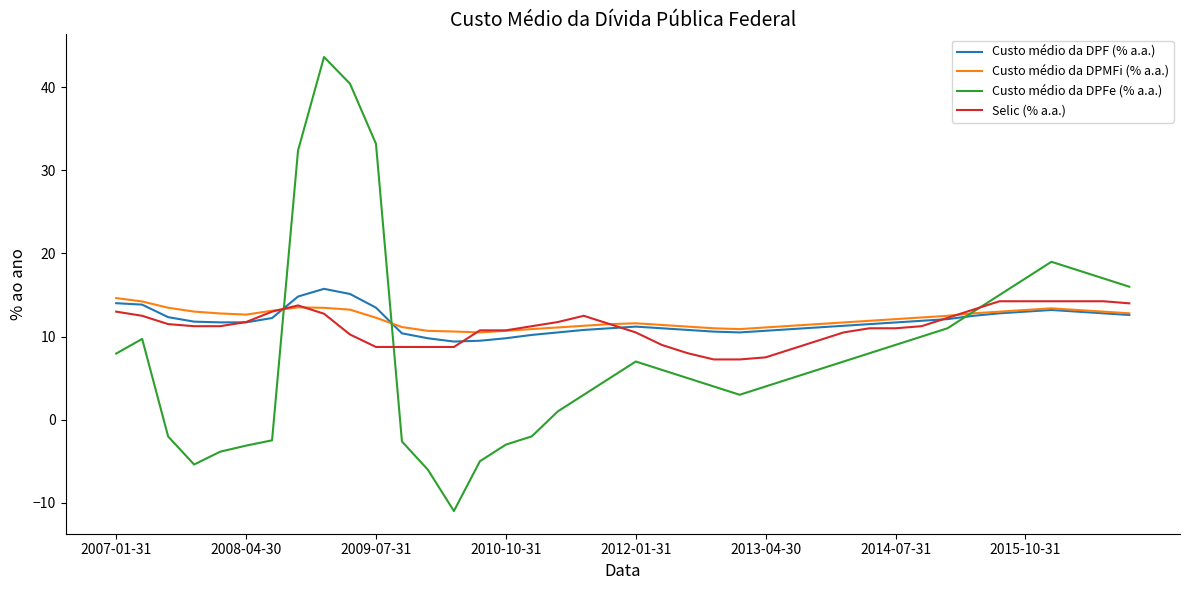

What is the minimum value for Custo médio da DPMFi (% a.a.)?

10.5